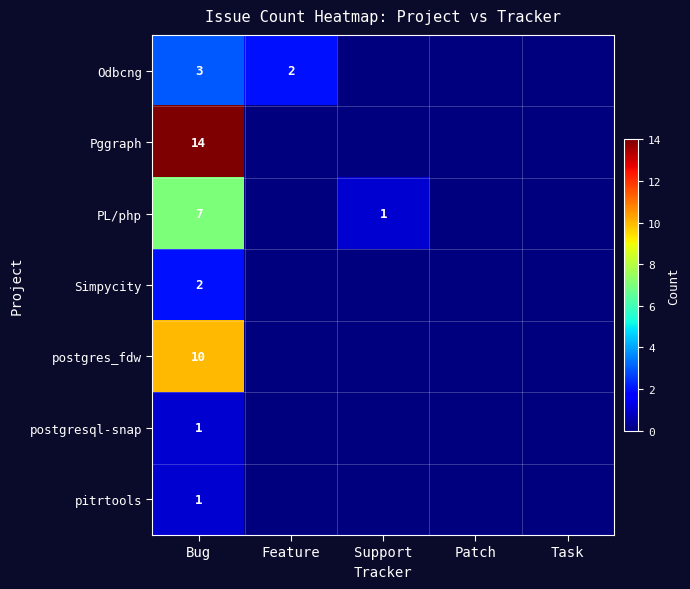

The value of pitrtools at Bug is 2. True or false?

False